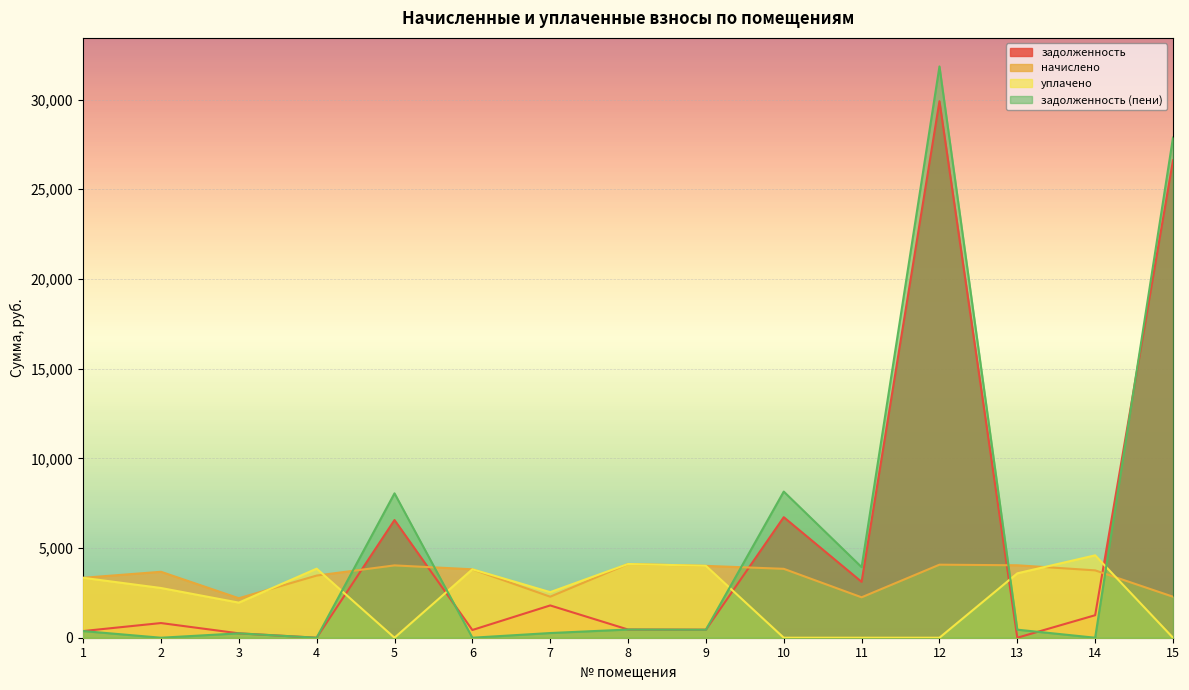

What is the spread (max minus min) of values at 14?

4592.9